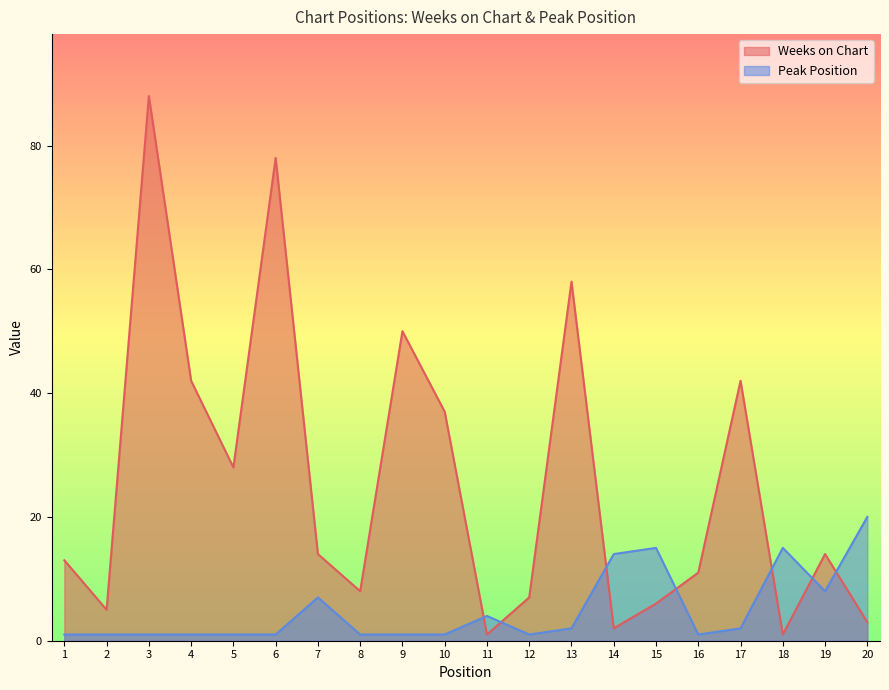

True or false: Peak Position has a value of 15 at 18.

True